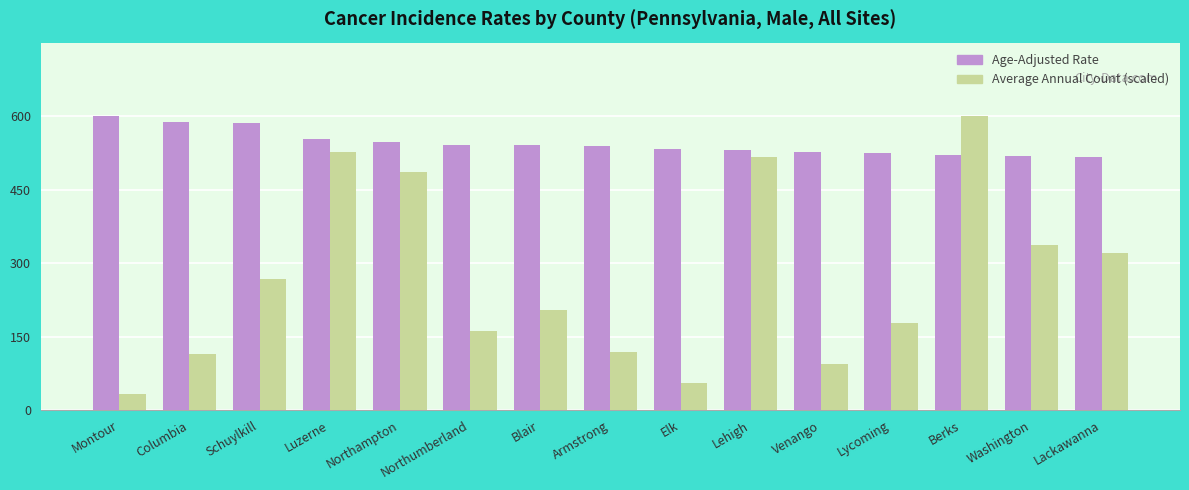

List the series in order of their overall mean, highest first.

Age-Adjusted Rate, Average Annual Count (scaled)